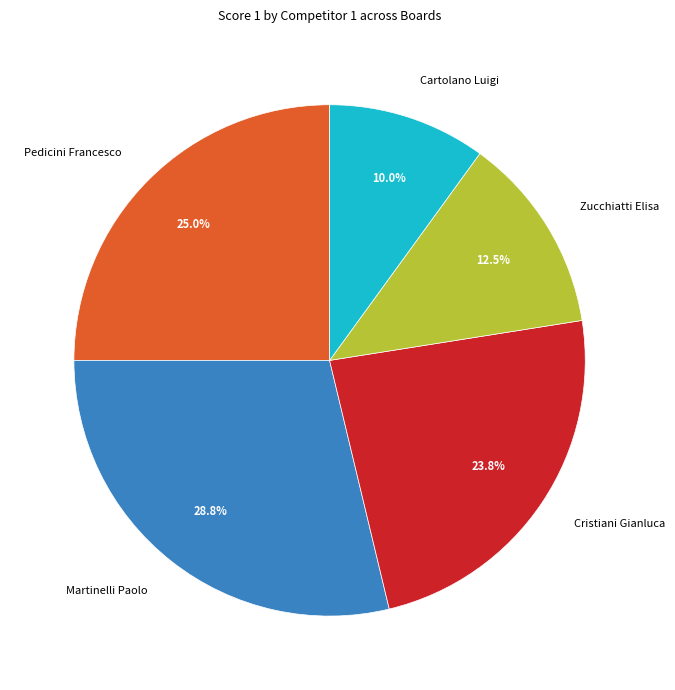

What percentage do Pedicini Francesco and Cartolano Luigi together represent?

35.0%